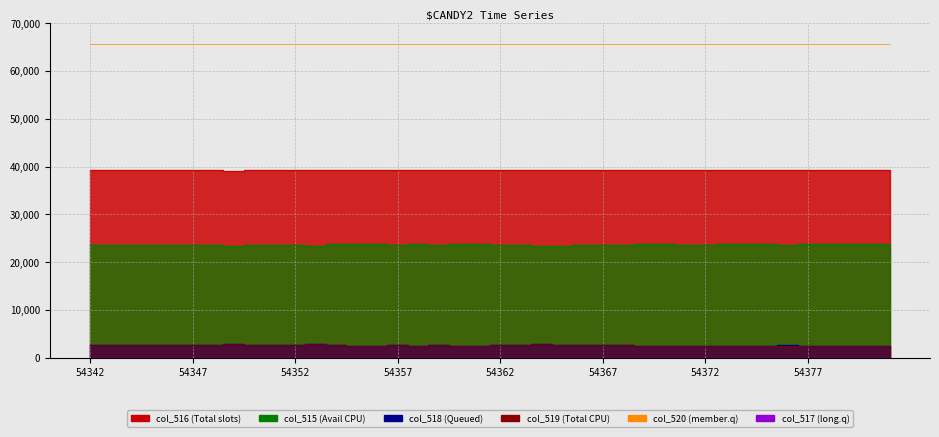

What is the sum of all col_516 values?

1569486